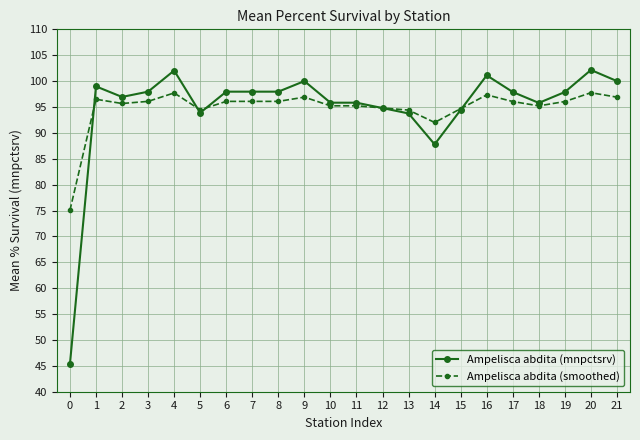

How many intersections are there between Ampelisca abdita (smoothed) and Ampelisca abdita (mnpctsrv)?

5